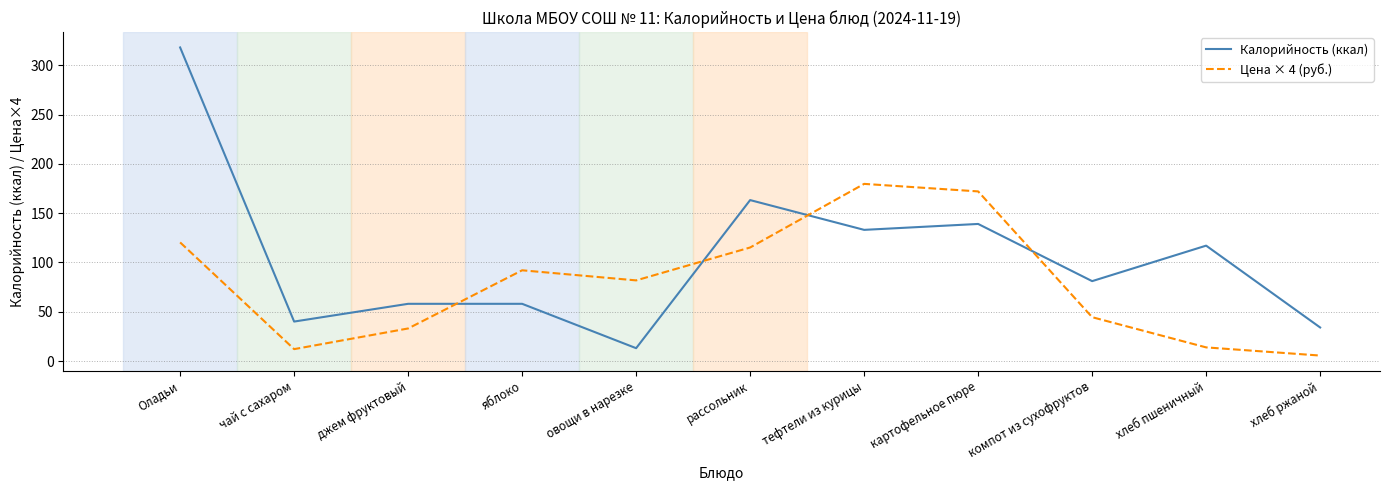

What position from the right is овощи в нарезке?

7